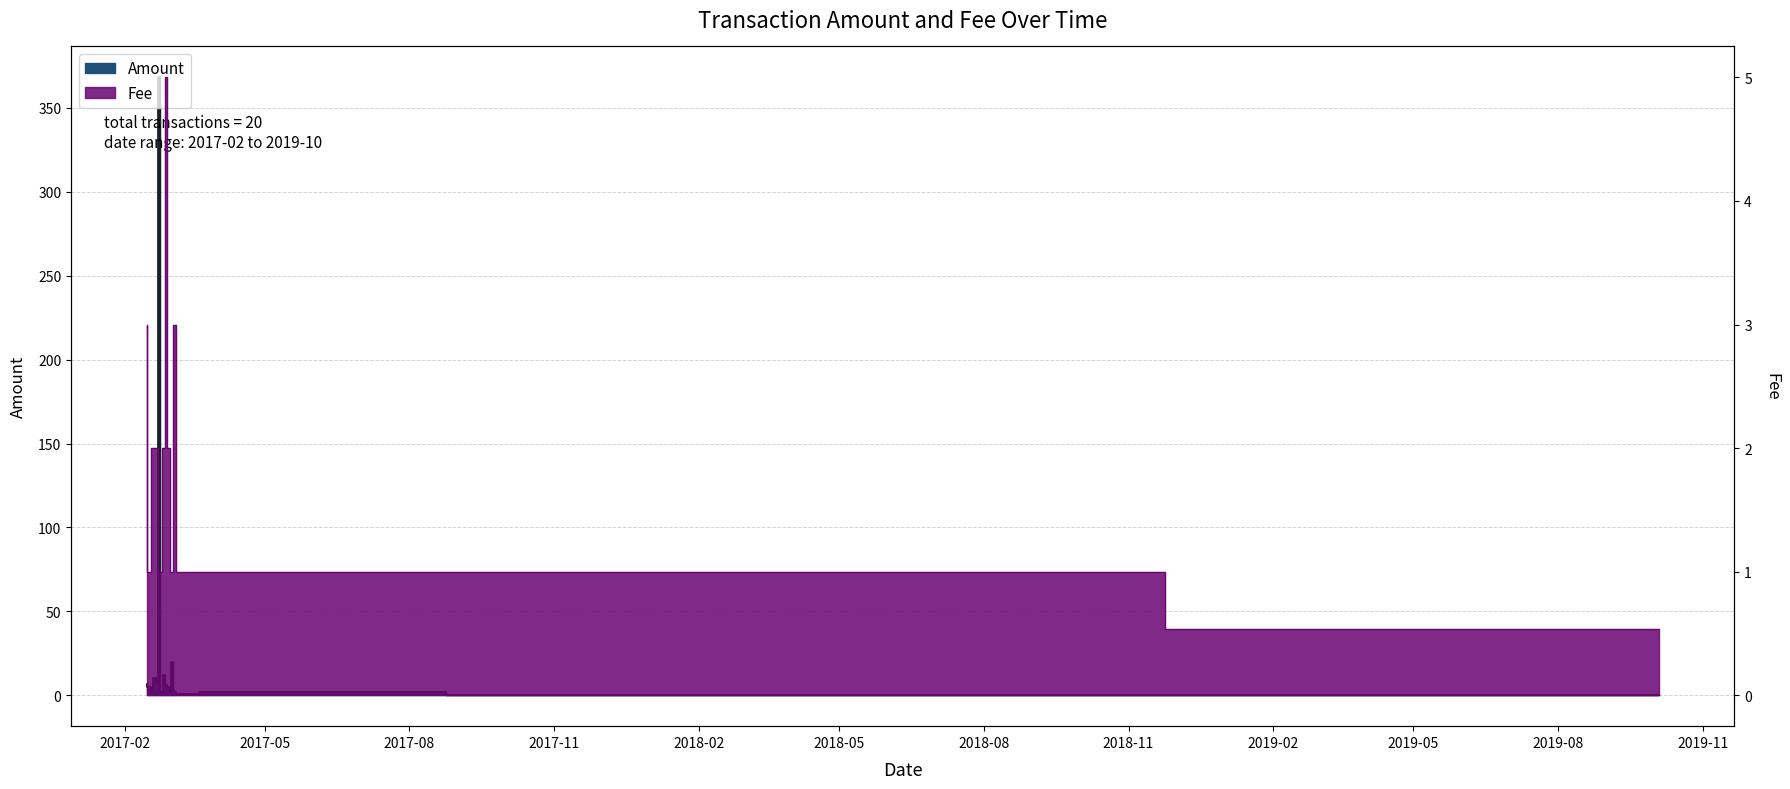

What position from the right is 2019-10-04?

1